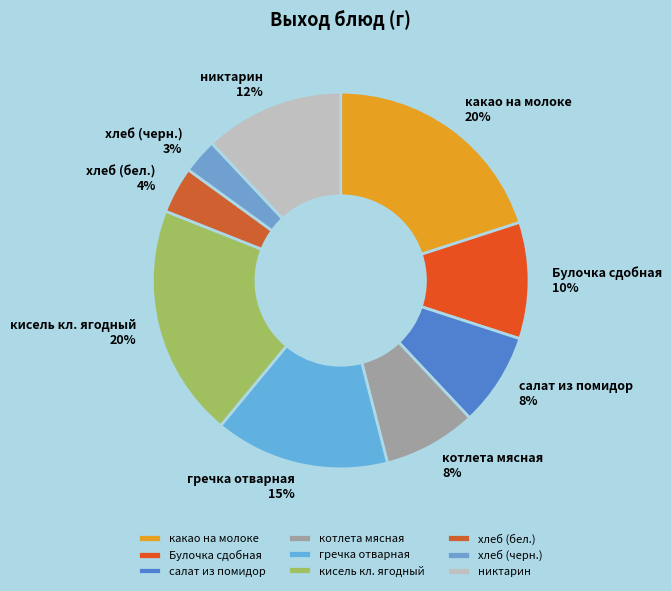

Does салат из помидор represent more than half of the total?

No